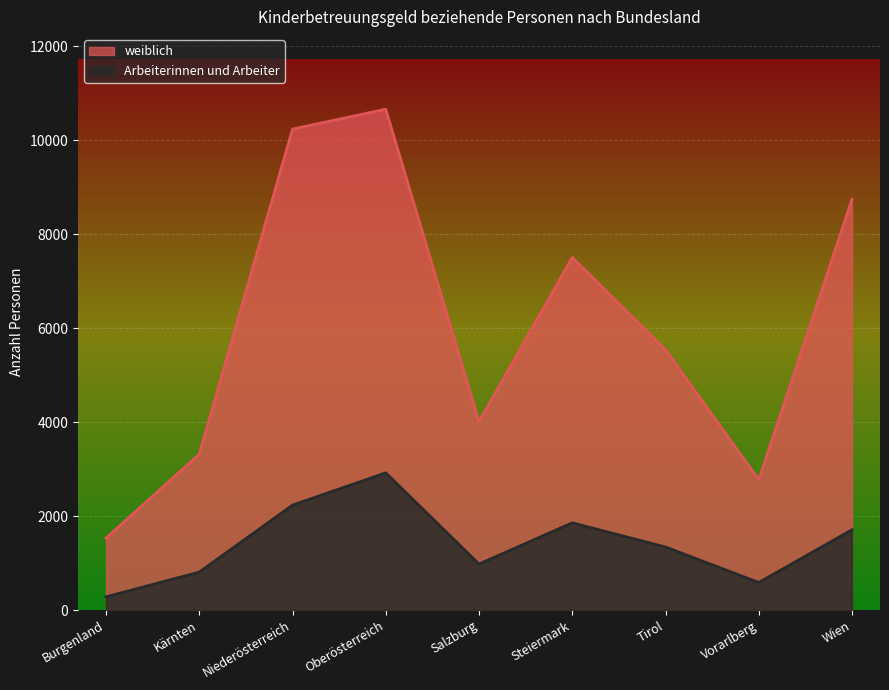

What is the lowest value of the Arbeiterinnen und Arbeiter series?

282